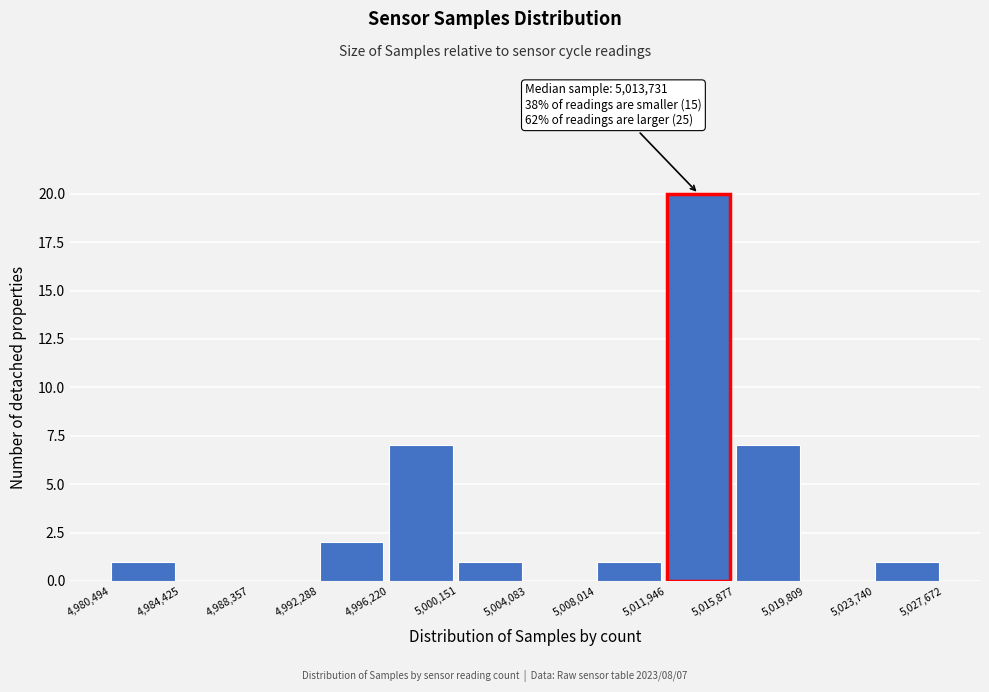

Over which range of the x-axis is the bar tallest?

5,011,946 to 5,015,877